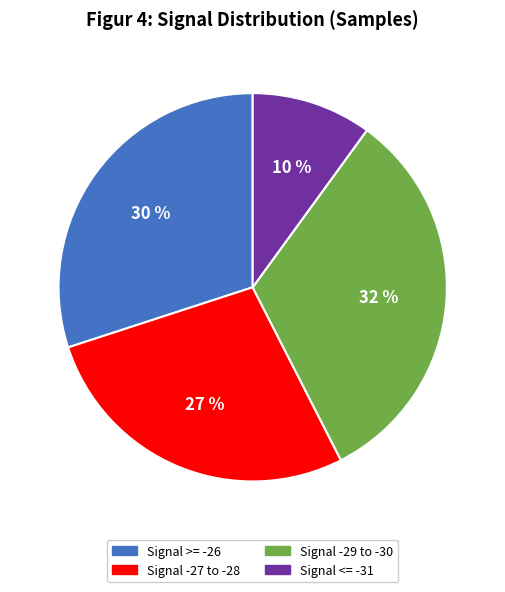

Does any single category account for the majority?

No